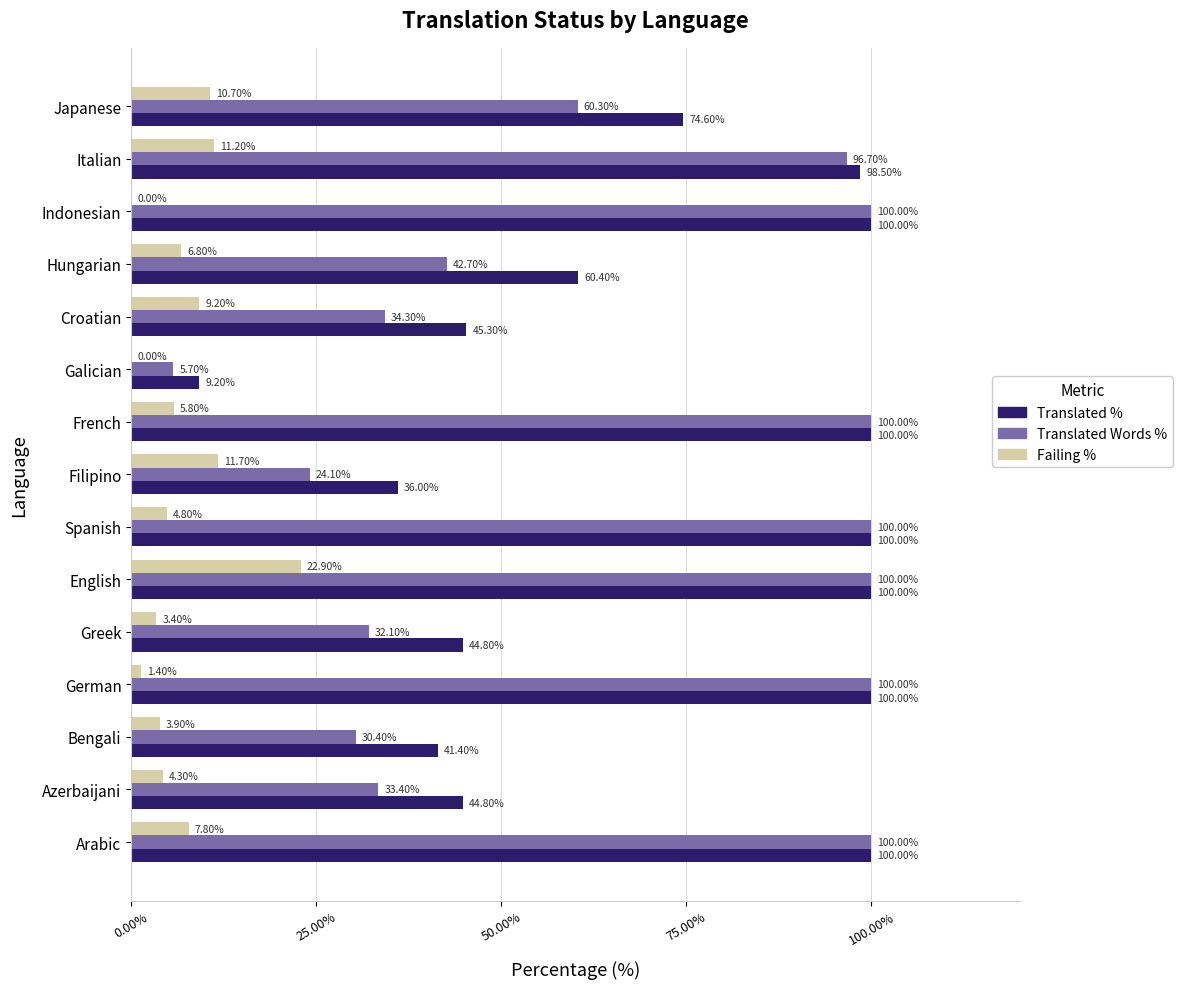

Between Filipino and Hungarian, which series saw the biggest shift?

Translated %